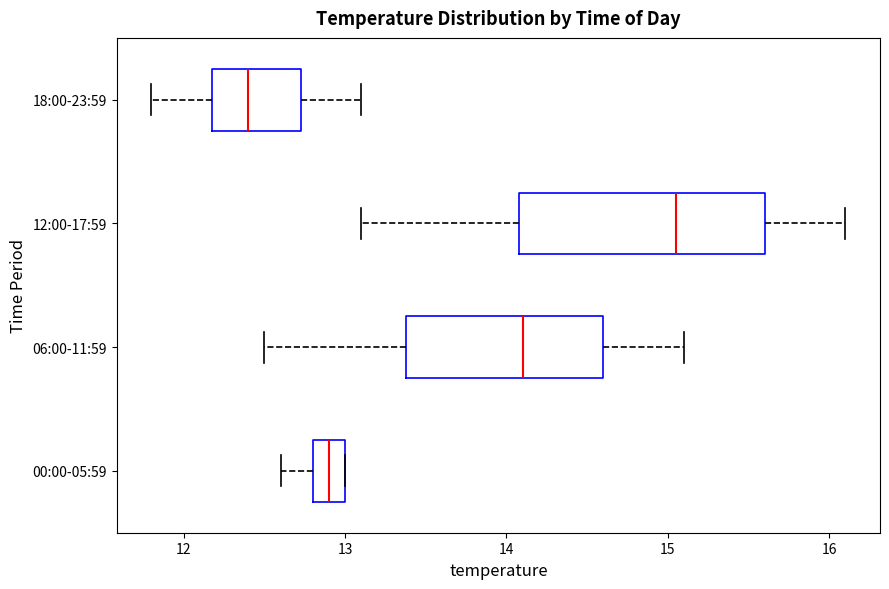

Which box's median line is the furthest to the left?

18:00-23:59